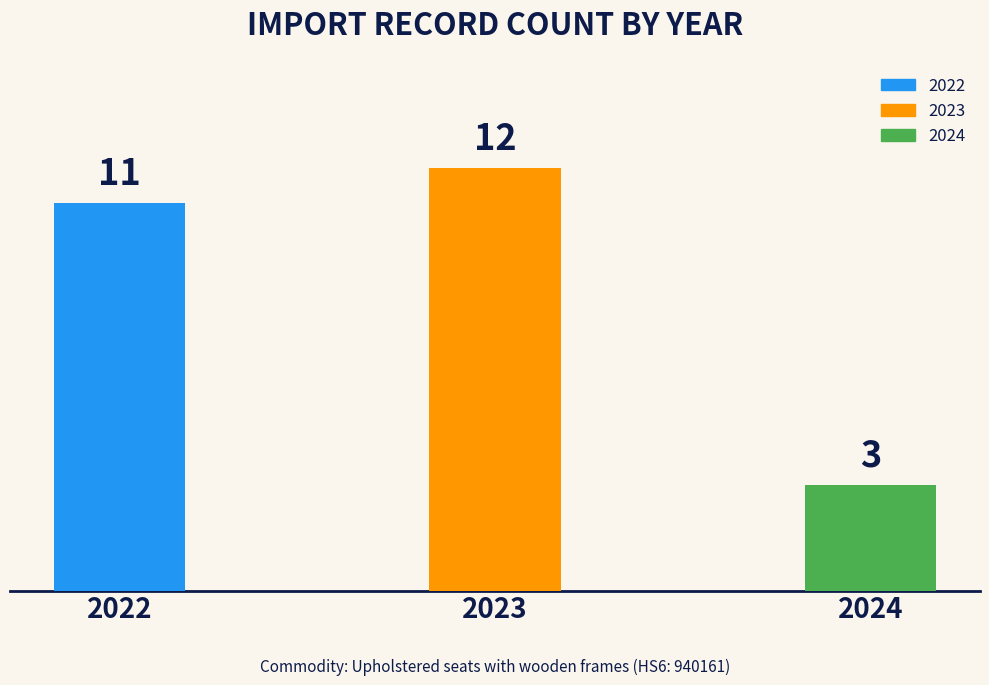

What is the ratio of the value at 2022 to the value at 2024?

3.7